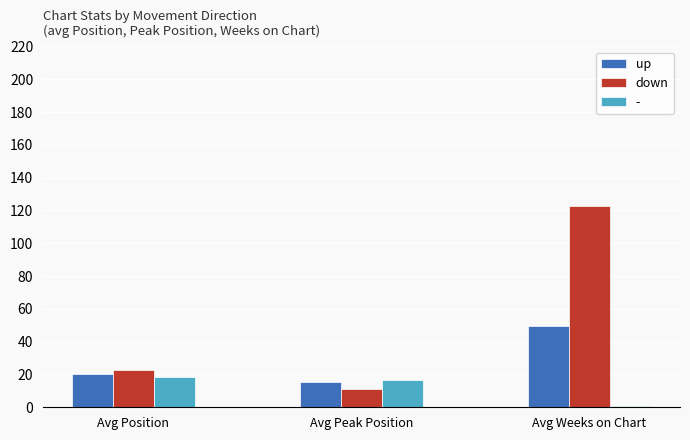

Is it true that up equals 49.7 at Avg Weeks on Chart?

True